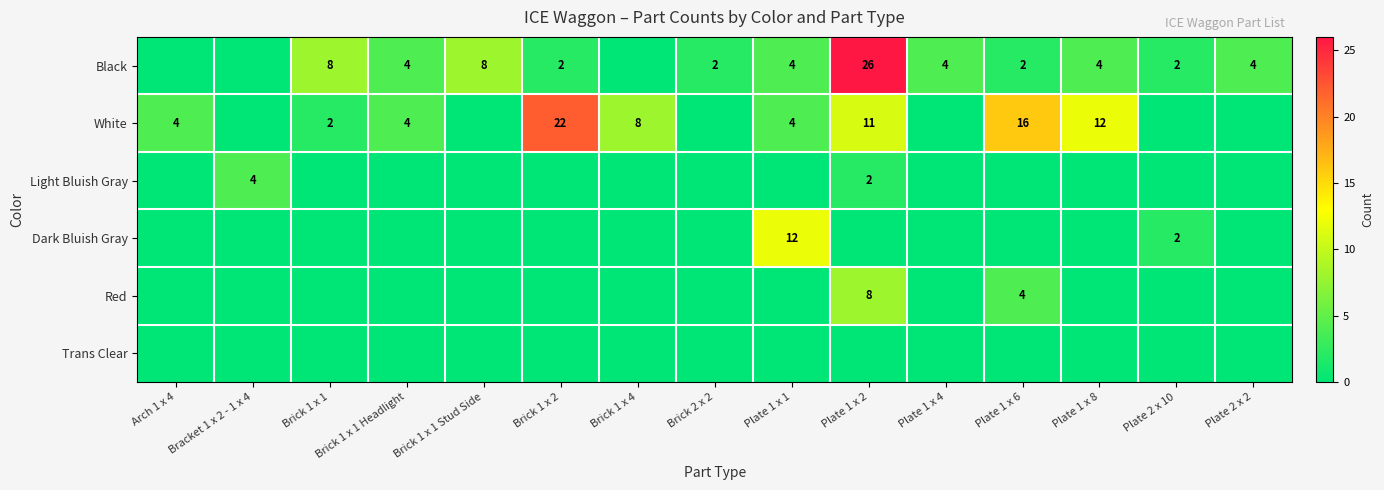

True or false: Black has a value of 45 at Plate 1 x 2.

False